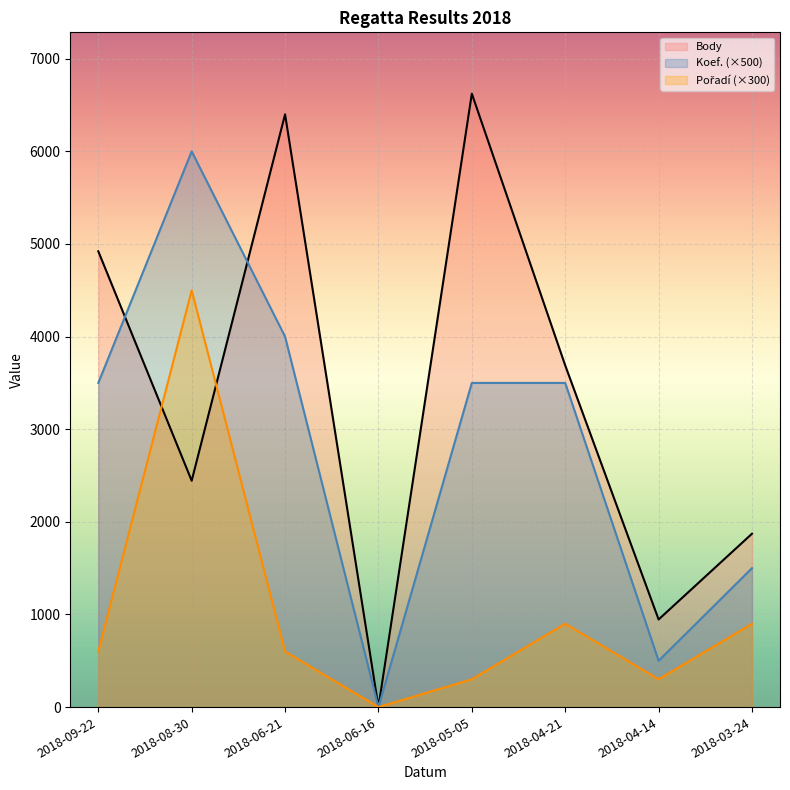

What is the difference between the second highest and minimum values in the Pořadí series?

900